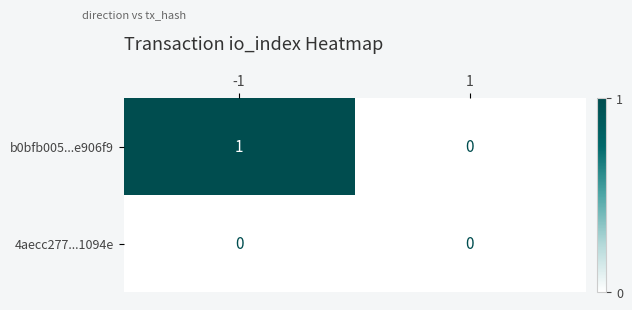

Which series has the largest range (max minus min)?

b0bfb005...e906f9